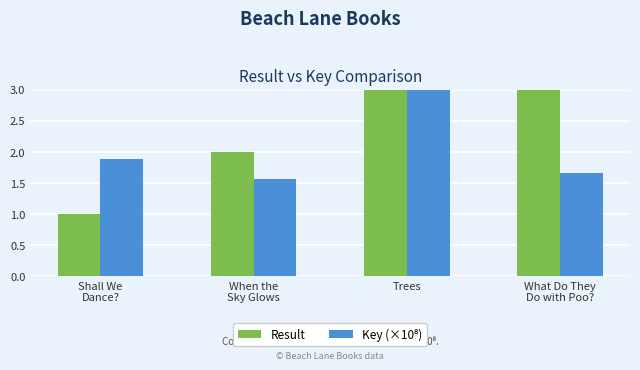

Between When the
Sky Glows and What Do They
Do with Poo?, which is larger?

What Do They
Do with Poo?